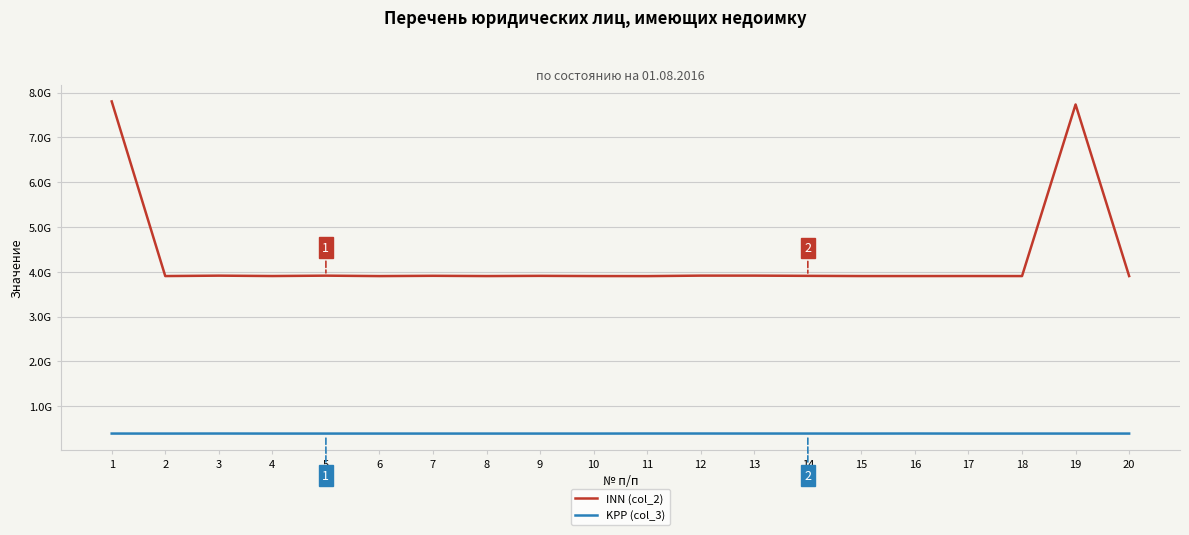

Reading left to right, transcribe all the data shown in this chart.

INN (col_2): 1=7804131655	2=3906339045	3=3915505482	4=3906953632	5=3915452093	6=3905601701	7=3912000878	8=3906118007	9=3910999260	10=3906295327	11=3905080255	12=3916010563	13=3916009984	14=3911000843	15=3906310367	16=3906257836	17=3906961231	18=3906185691	19=7736229064	20=3906280232
KPP (col_3): 1=390901001	2=390601001	3=391501001	4=390601001	5=390601001	6=390601001	7=390601001	8=390601001	9=390601001	10=390601001	11=391701001	12=391601001	13=391301001	14=391101001	15=390601001	16=391701001	17=390601001	18=390601001	19=390703001	20=390601001